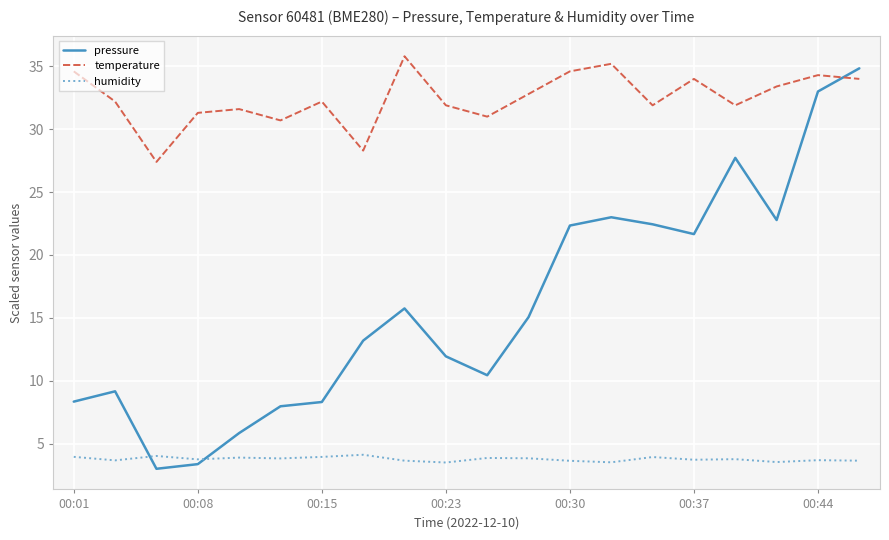

True or false: temperature and humidity cross at least once.

False